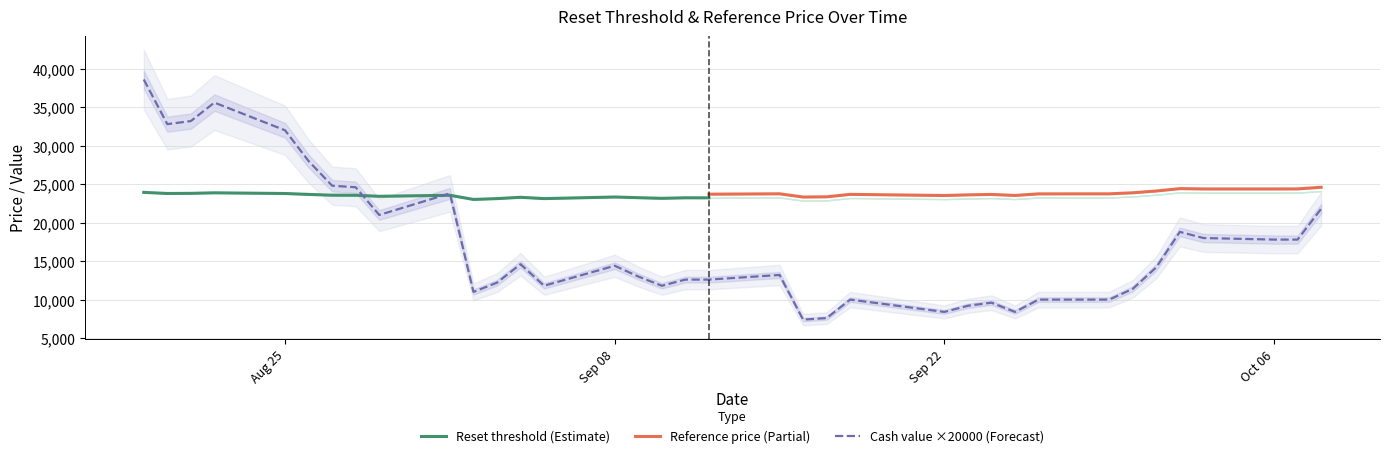

What is the lowest value of the Reset threshold (Estimate) series?

23017.6